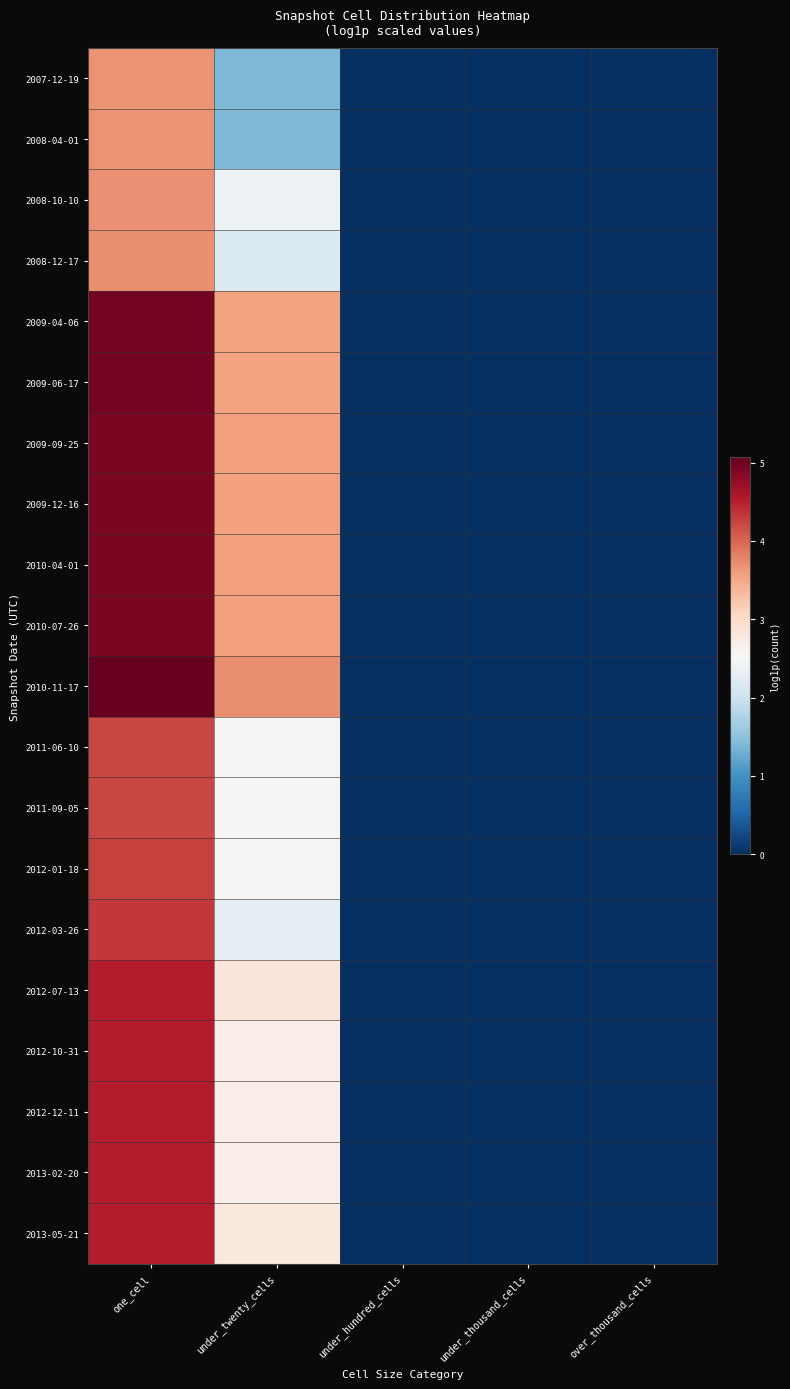

At which category is the sum across all series the highest?

one_cell